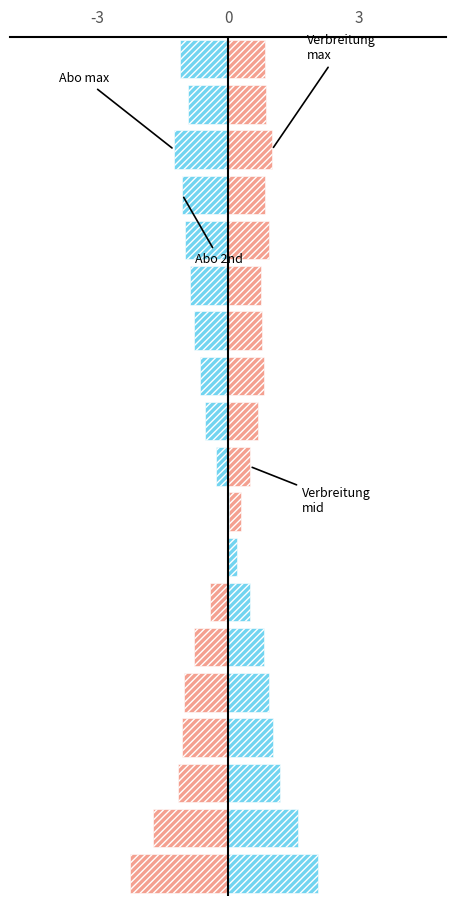

What is the smallest value displayed?

-2.2